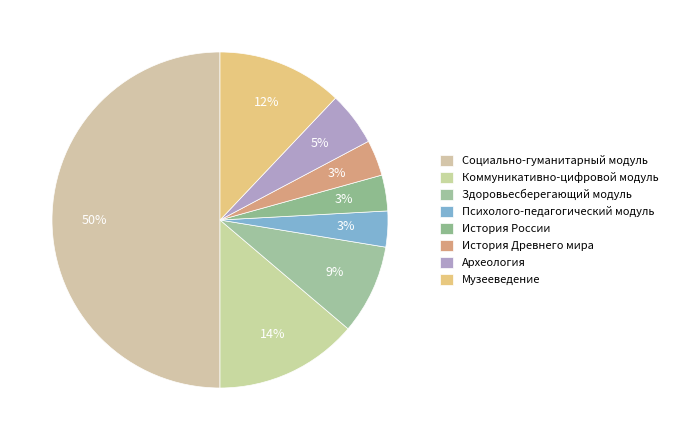

How many slices are in this pie chart?

8